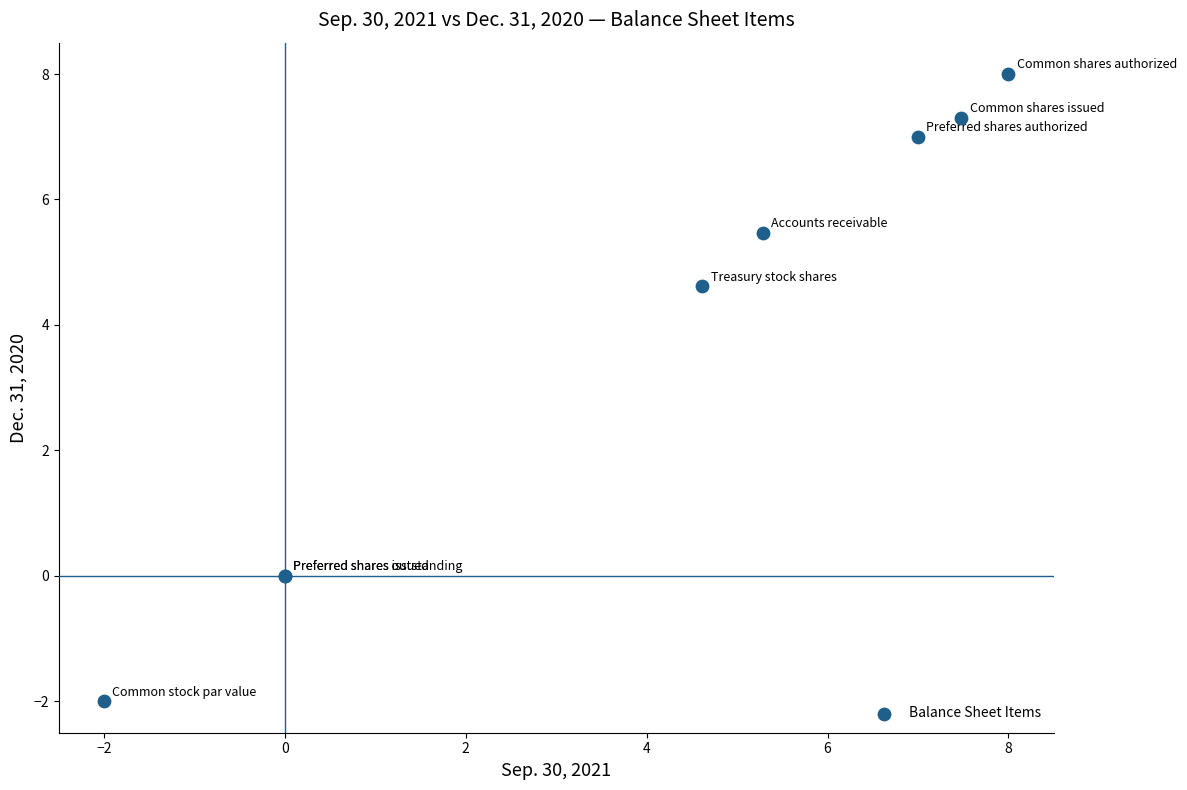

What Y value in the scatter plot is closest to 3?

4.6